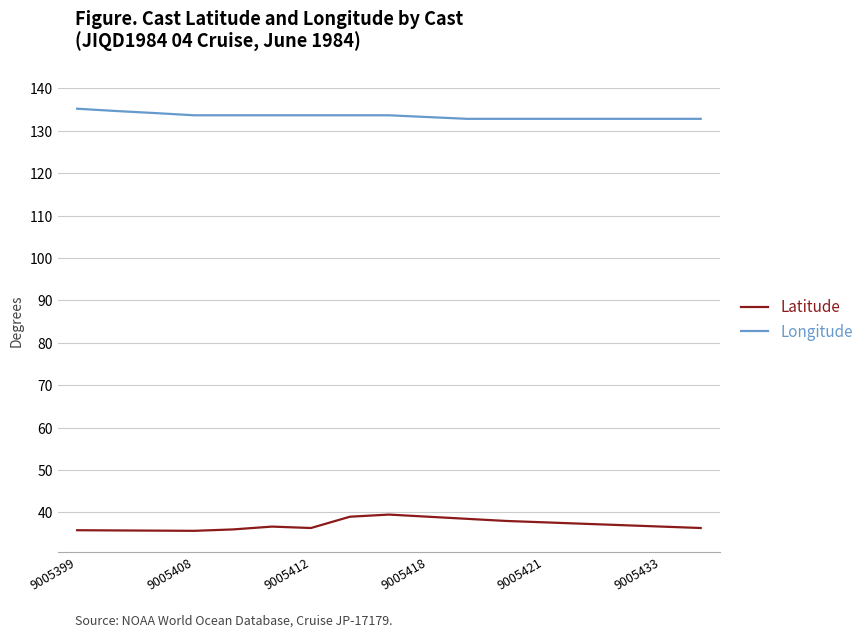

True or false: Longitude and Latitude cross at least once.

False